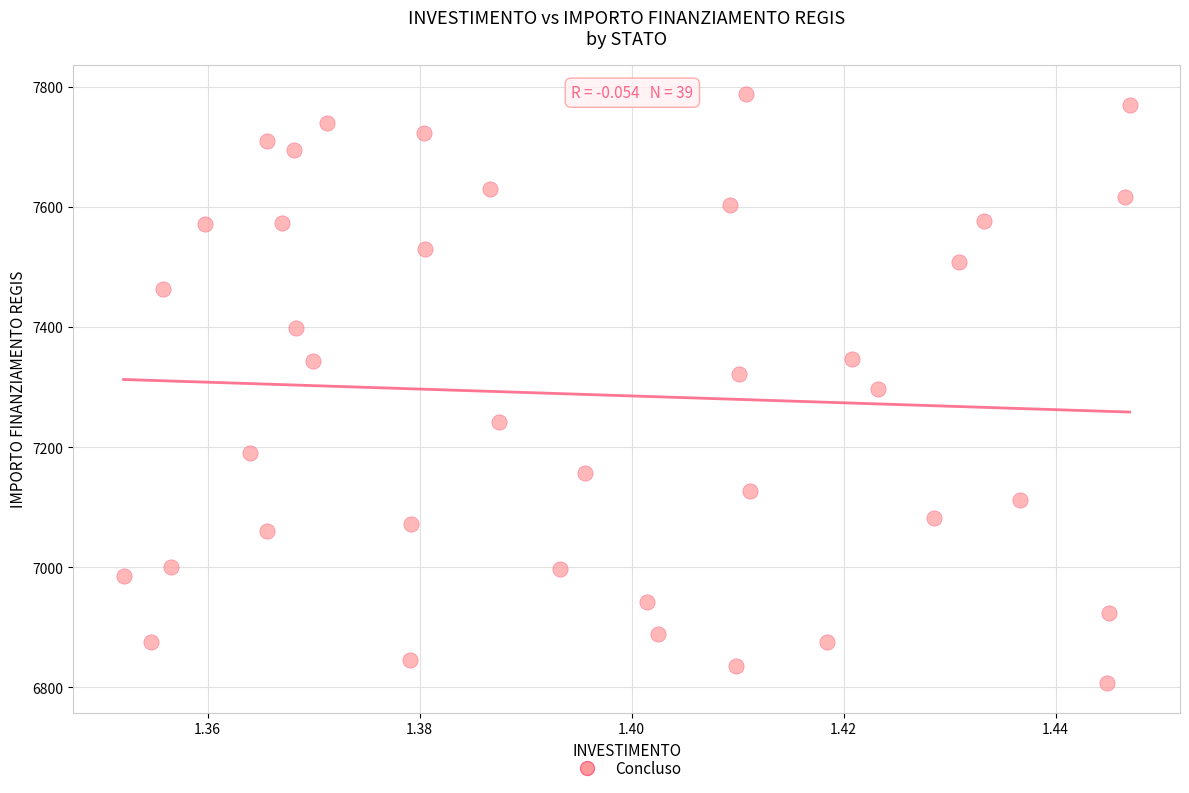

What is the range of Y values (max minus min)?

981.4